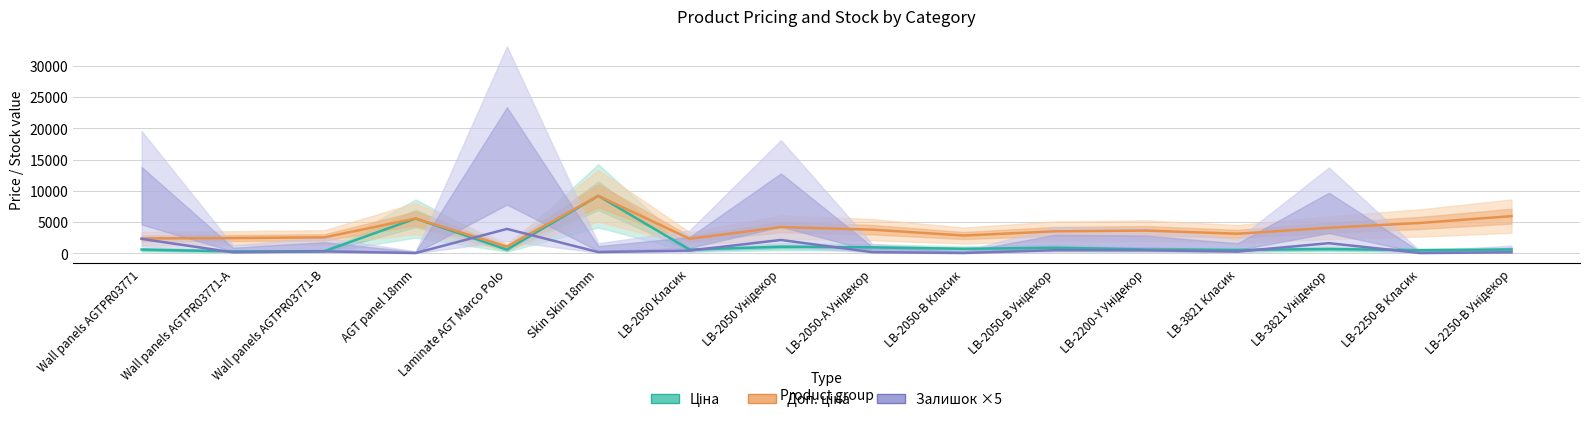

Which series has the largest total across all categories?

Доп. ціна